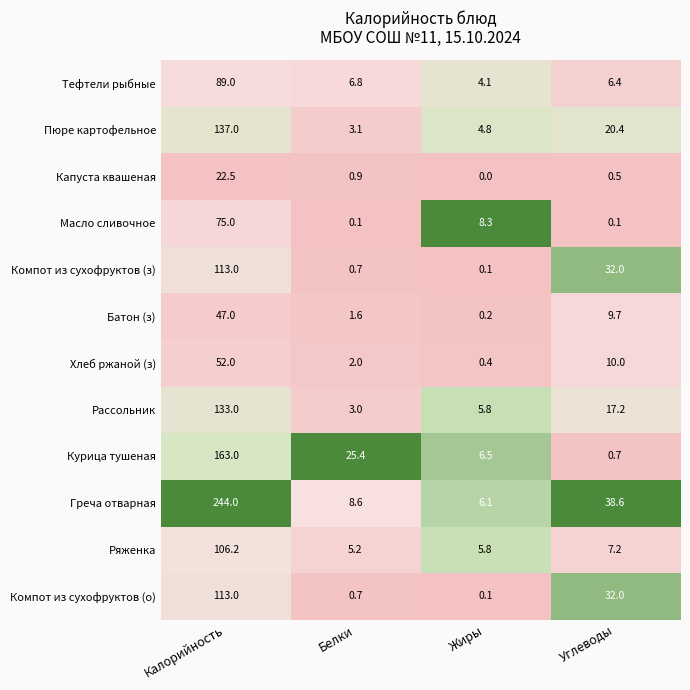

The value of Курица тушеная at Белки is 25.4. True or false?

True